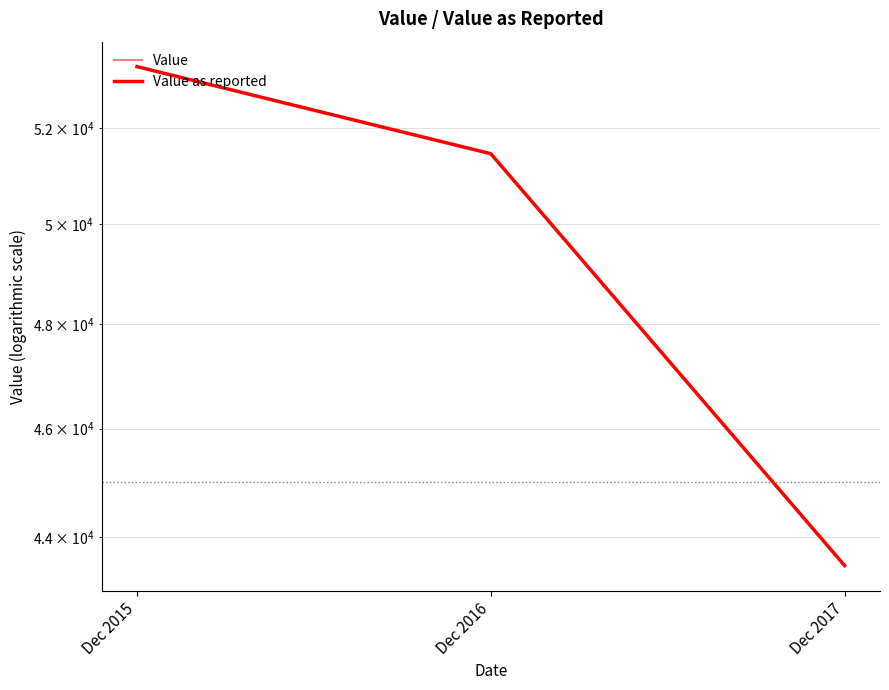

At which category is the sum across all series the highest?

Dec 2015